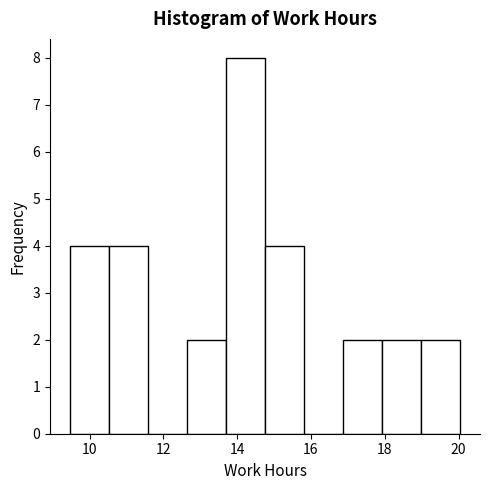

Reading left to right, list every bar in this chart as the range it spans on the x-axis followed by its height. Neither the bar edges nor the heights are printed on the chart, so give them approximately, as read against the axes.

9.4 to 10.6: 4
10.6 to 11.6: 4
11.6 to 12.6: 0
12.6 to 13.6: 2
13.6 to 14.8: 8
14.8 to 15.8: 4
15.8 to 16.8: 0
16.8 to 18.0: 2
18.0 to 19.0: 2
19.0 to 20.0: 2